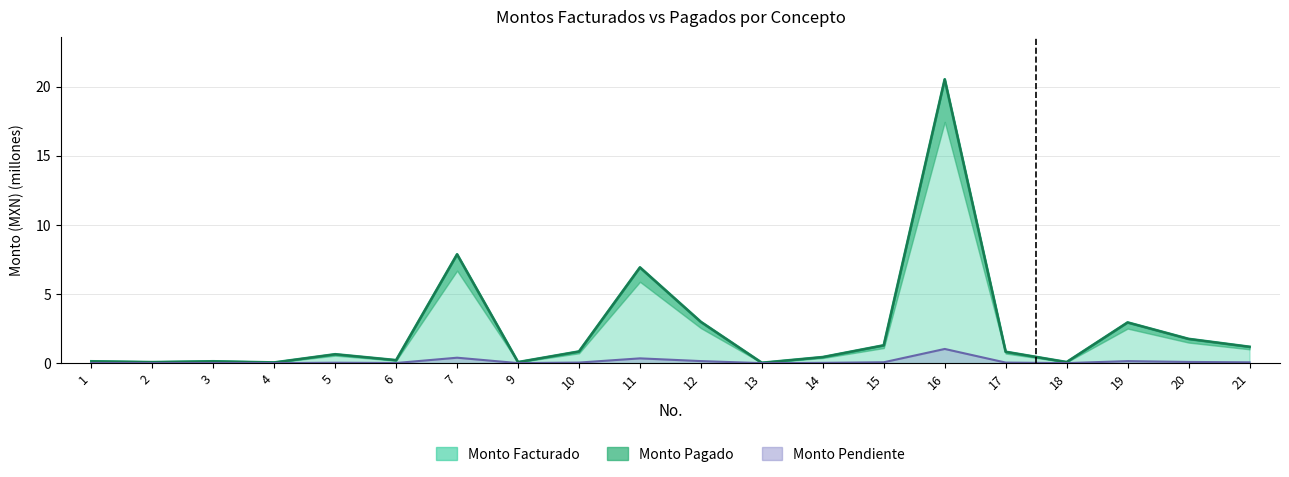

True or false: Monto Facturado has more than 1 interior local peaks.

True